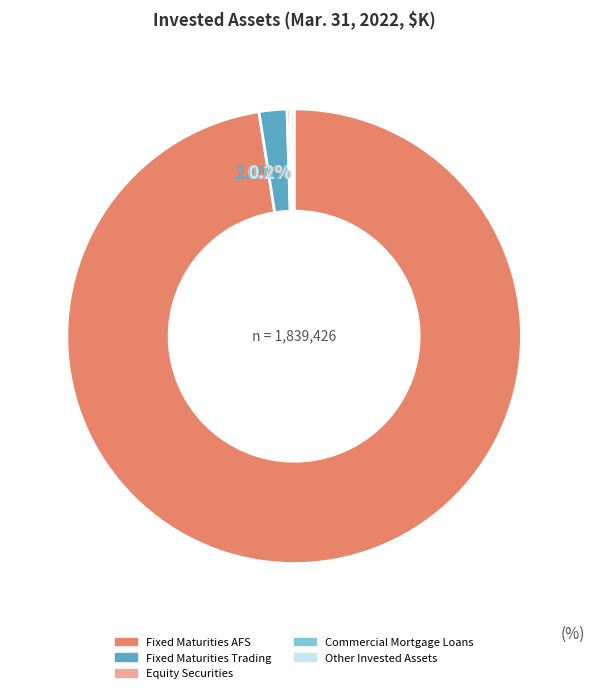

What is the largest slice in the pie chart?

Fixed Maturities AFS